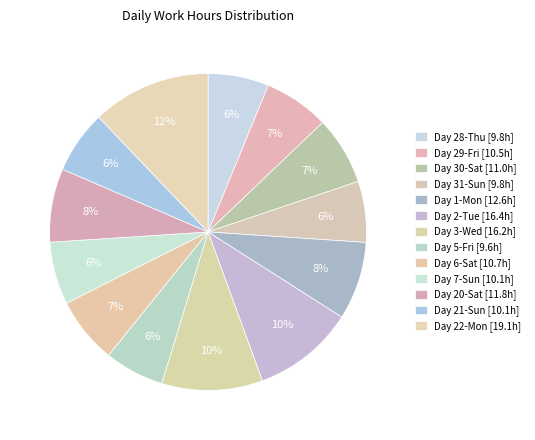

How many slices are in this pie chart?

13